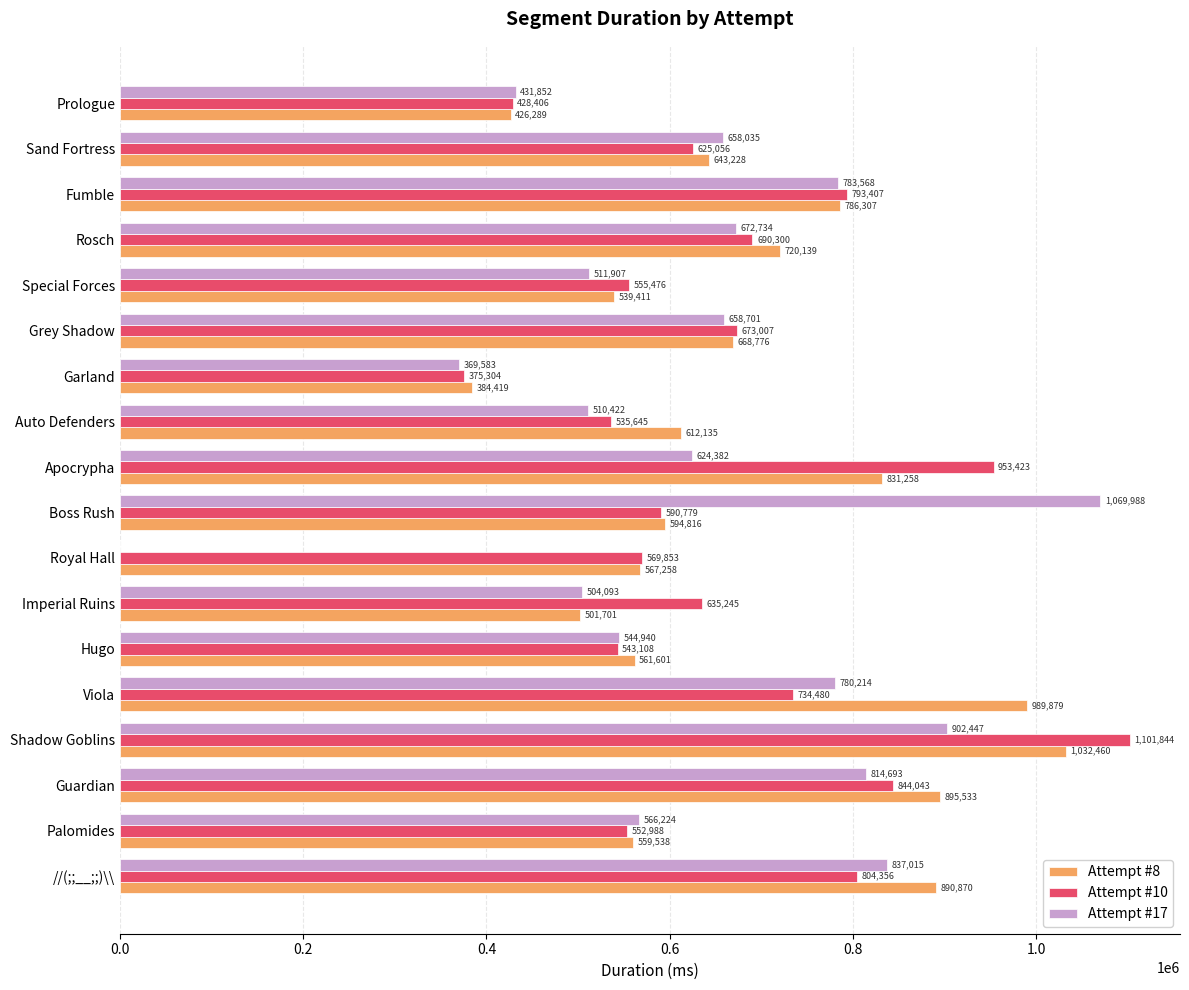

What is the highest value of the Attempt #10 series?

1101844